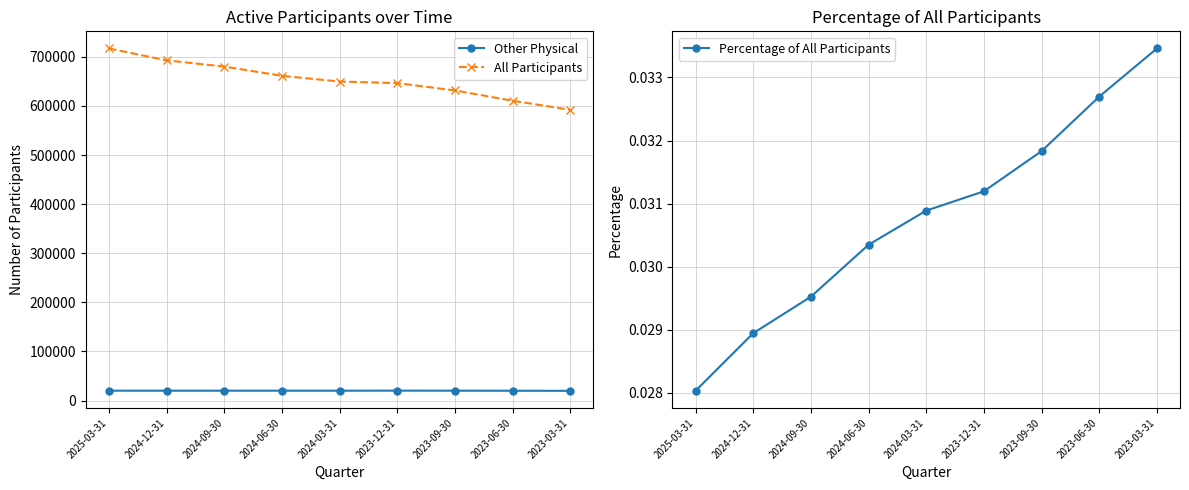

Does the chart have visible grid lines?

Yes